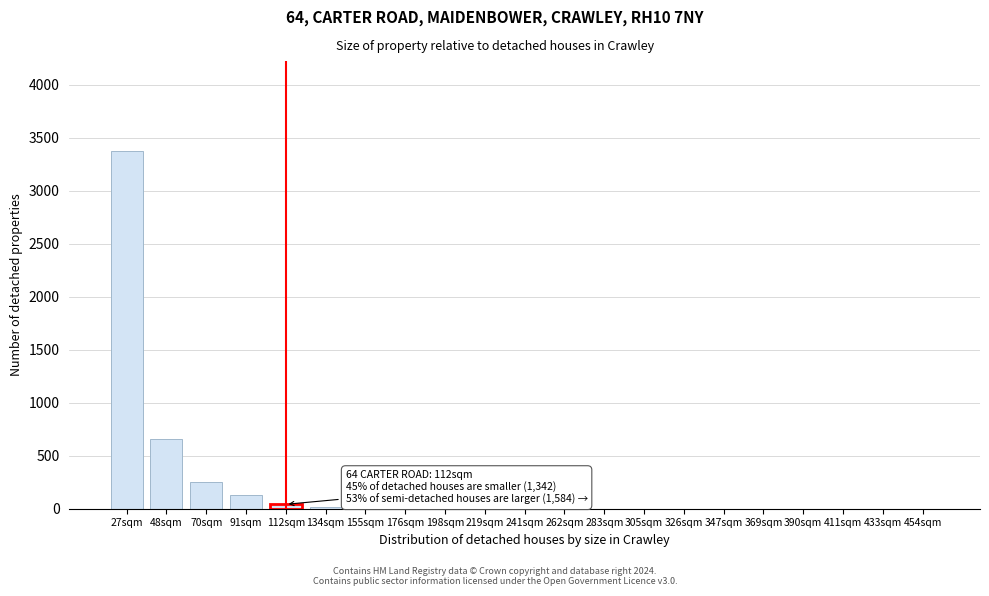

The chart shows a value of 0 at 198sqm. True or false?

True